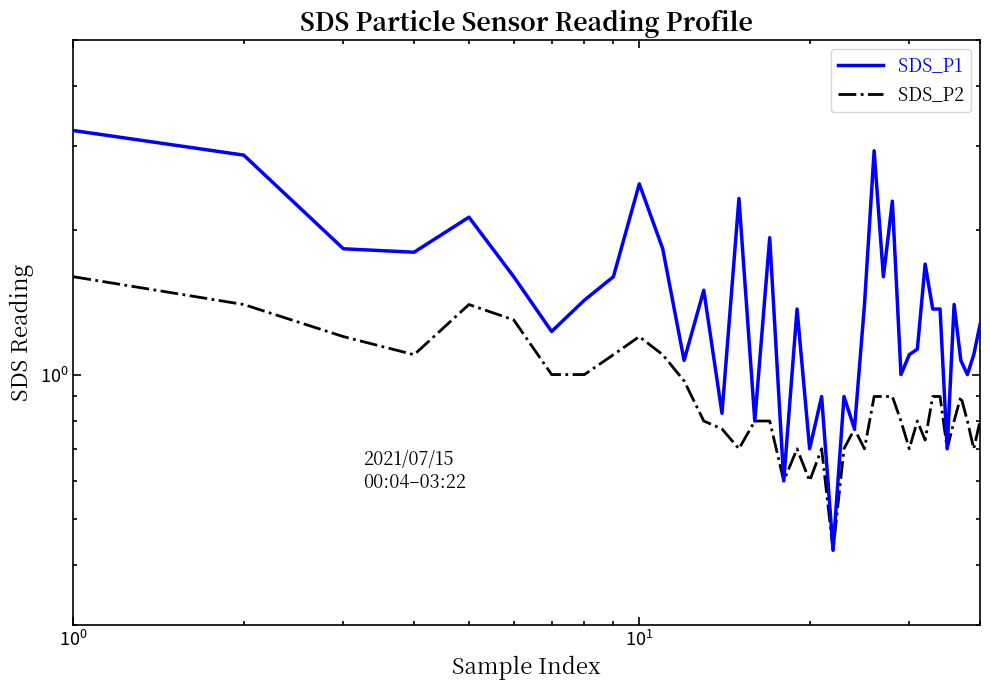

What are all the series names shown in the legend?

SDS_P1, SDS_P2